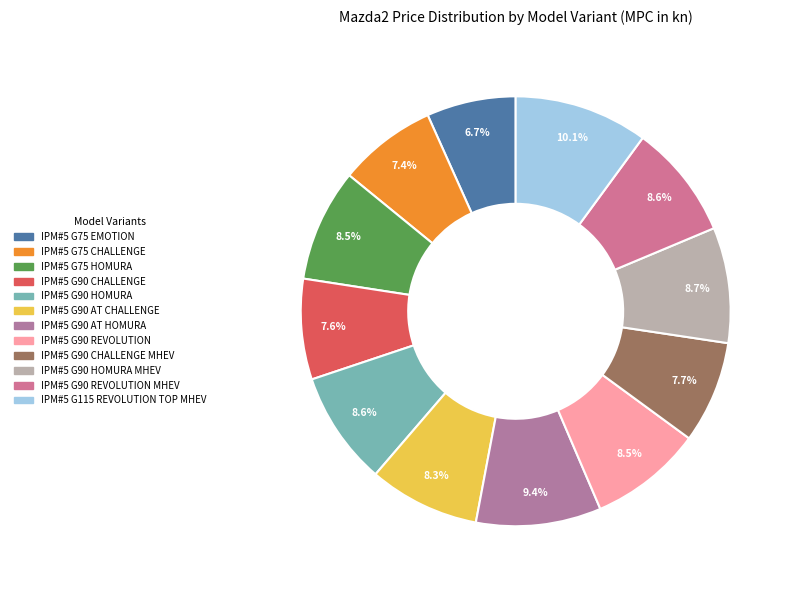

Rank the categories by value from highest to lowest.

IPM#5 G115 REVOLUTION TOP MHEV, IPM#5 G90 AT HOMURA, IPM#5 G90 HOMURA MHEV, IPM#5 G90 REVOLUTION MHEV, IPM#5 G90 HOMURA, IPM#5 G90 REVOLUTION, IPM#5 G75 HOMURA, IPM#5 G90 AT CHALLENGE, IPM#5 G90 CHALLENGE MHEV, IPM#5 G90 CHALLENGE, IPM#5 G75 CHALLENGE, IPM#5 G75 EMOTION